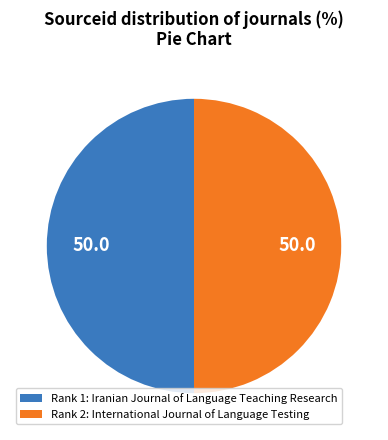

Combined, do Rank 2: International Journal of Language Testing and Rank 1: Iranian Journal of Language Teaching Research account for over 50%?

Yes